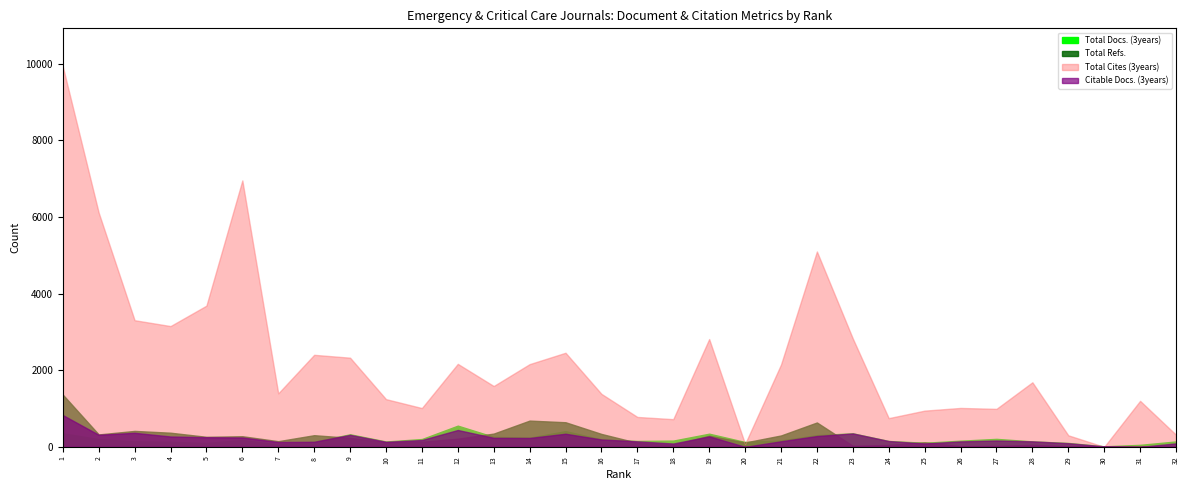

What is the minimum value for Total Docs. (3years)?

14